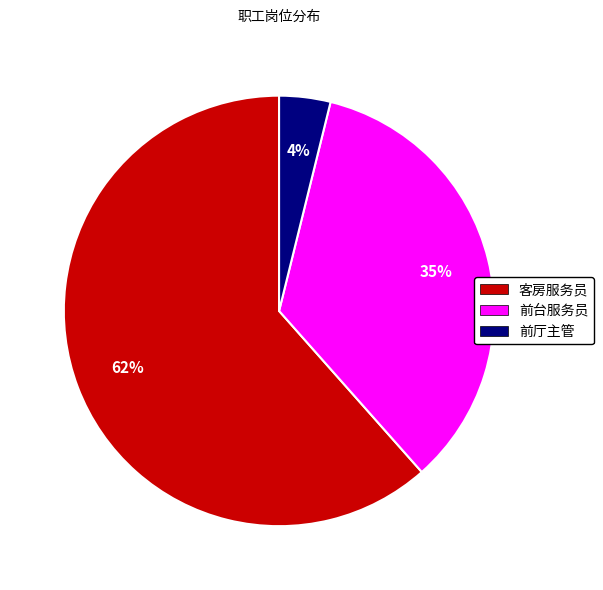

To the nearest percent, what is the combined percentage of 客房服务员 and 前台服务员?

96%